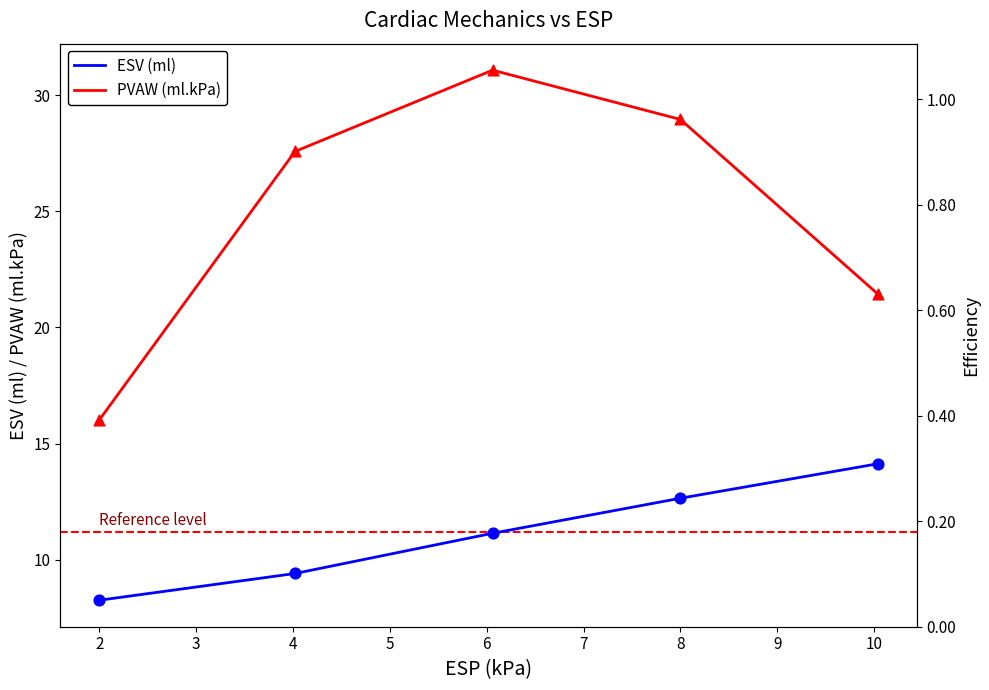

Which series has the widest spread of Y values?

PVAW (ml.kPa)